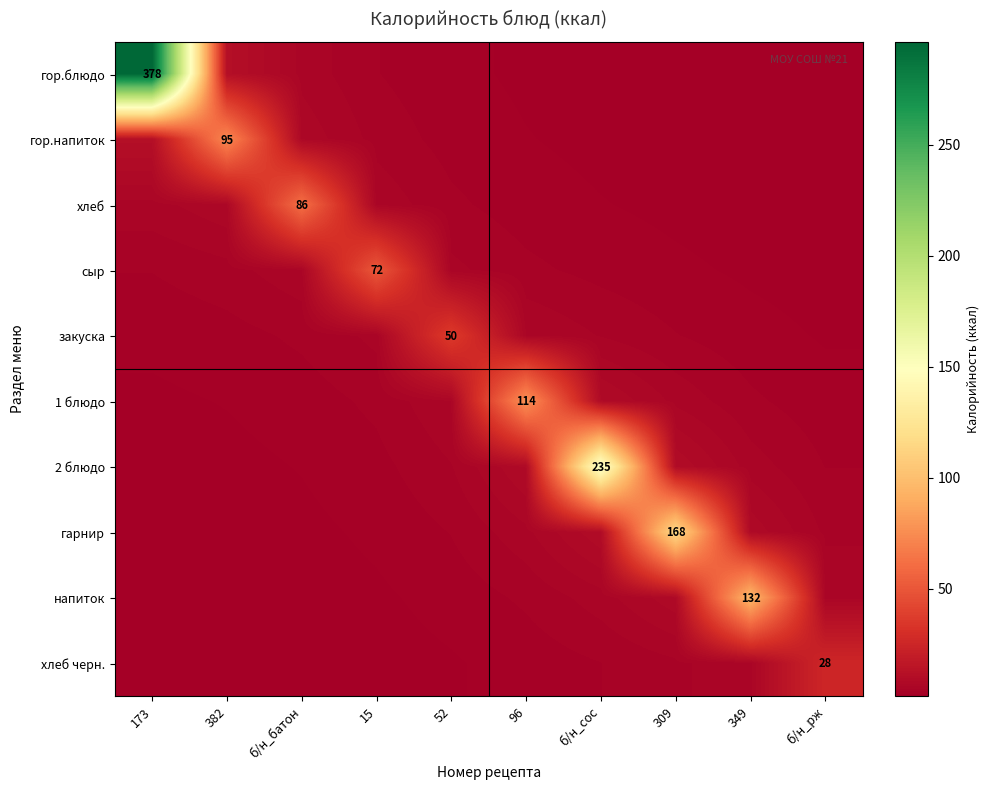

At 15, list the series in order from smallest to largest.

хлеб черн., напиток, гарнир, 2 блюдо, гор.блюдо, 1 блюдо, гор.напиток, закуска, хлеб, сыр